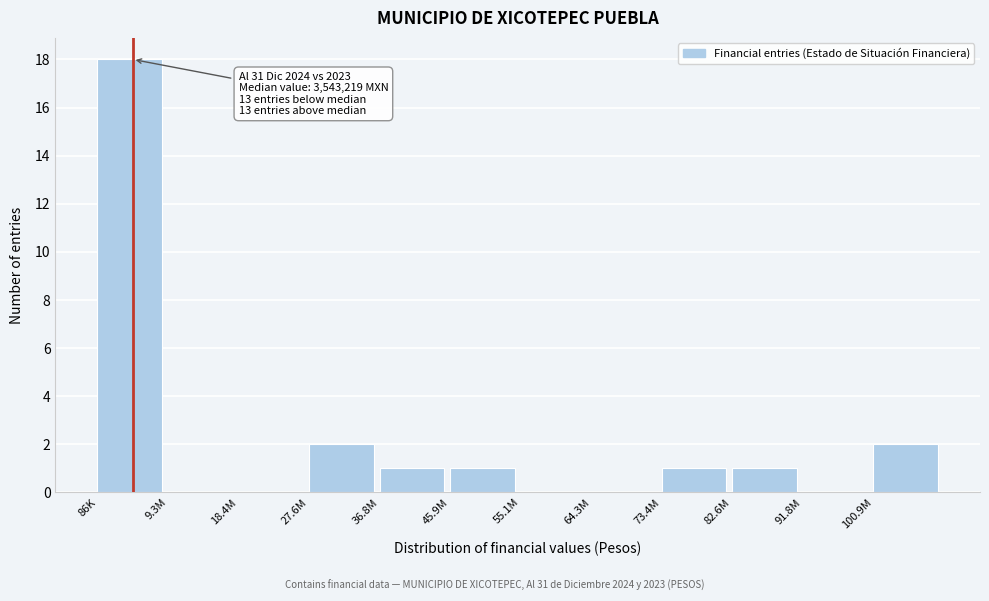

Reading right to left, extract all data points from this chart.

100.9M=2	91.8M=0	82.6M=1	73.4M=1	64.3M=0	55.1M=0	45.9M=1	36.8M=1	27.6M=2	18.4M=0	9.3M=0	86K=18